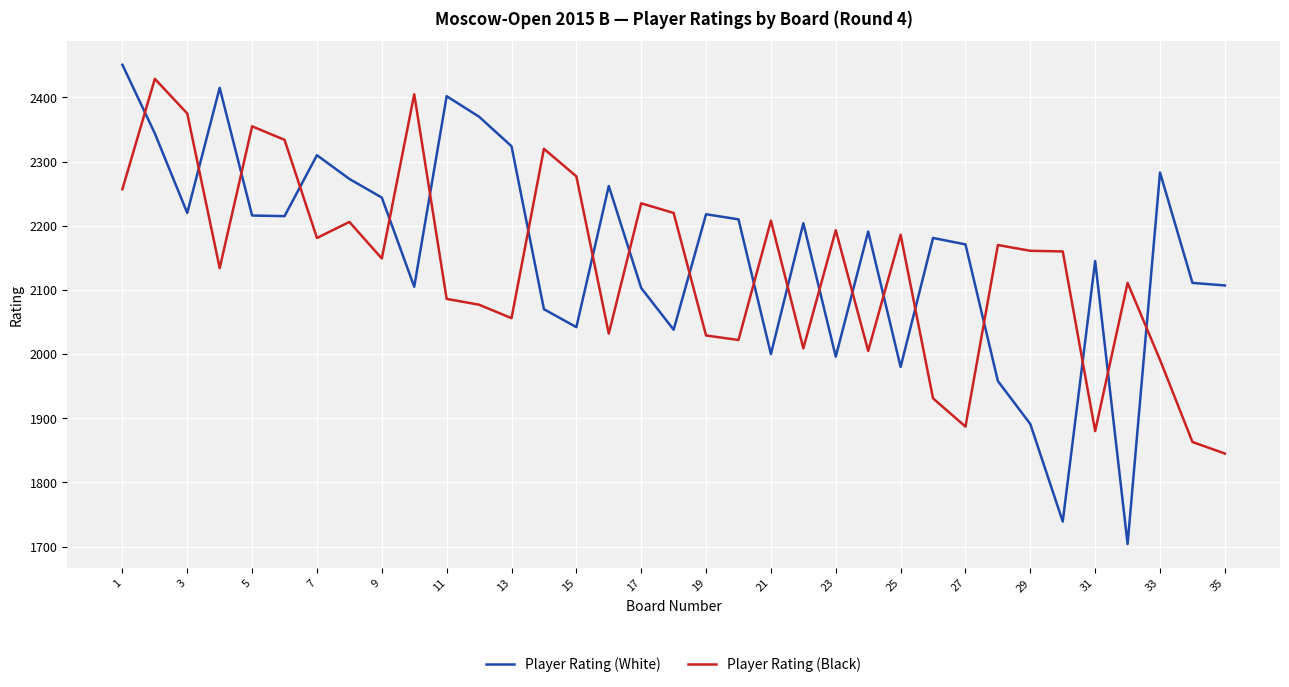

How many times do Player Rating (Black) and Player Rating (White) cross each other?

20